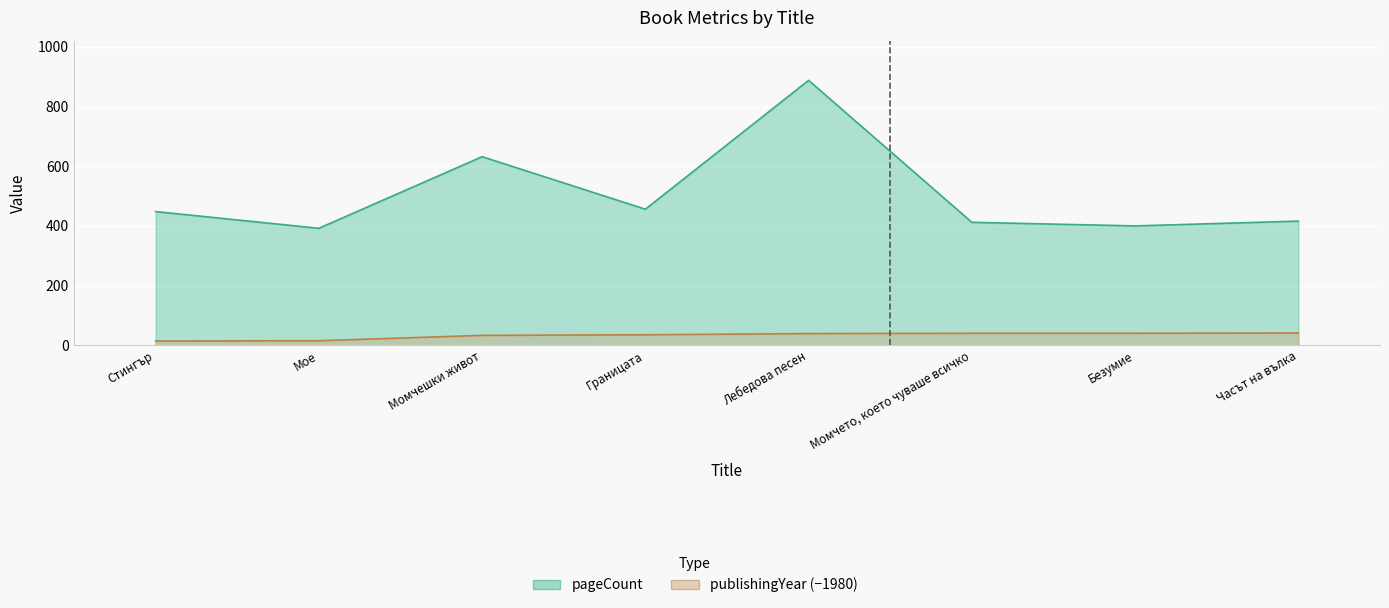

Reading left to right, list all the values displayed in this chart.

pageCount: Стингър=448	Мое=392	Момчешки живот=632	Границата=456	Лебедова песен=888	Момчето, което чуваше всичко=412	Безумие=400	Часът на вълка=416
publishingYear: Стингър=14	Мое=15	Момчешки живот=33	Границата=35	Лебедова песен=39	Момчето, което чуваше всичко=40	Безумие=40	Часът на вълка=41